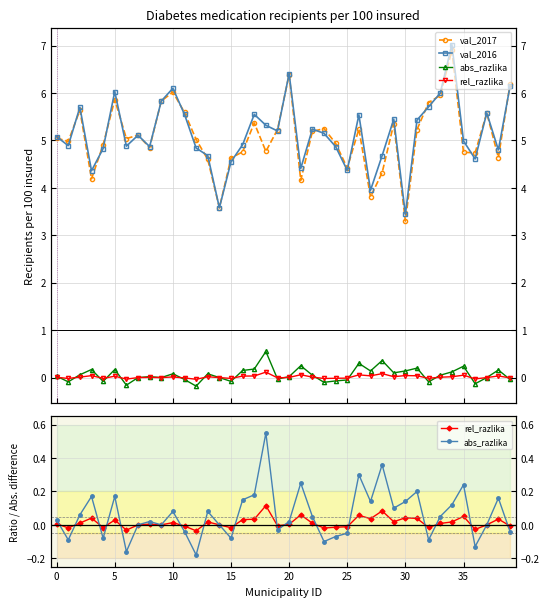

True or false: val_2016 and abs_razlika intersect in this chart.

False